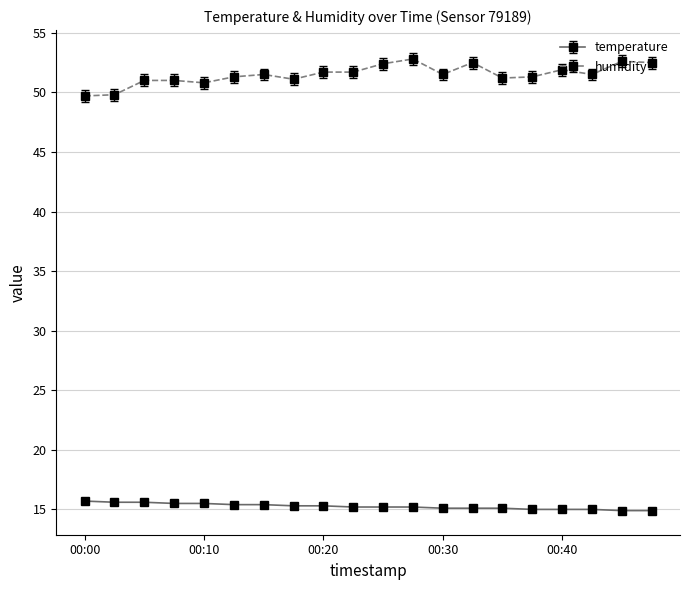

What is the sum of all humidity values?

1029.8